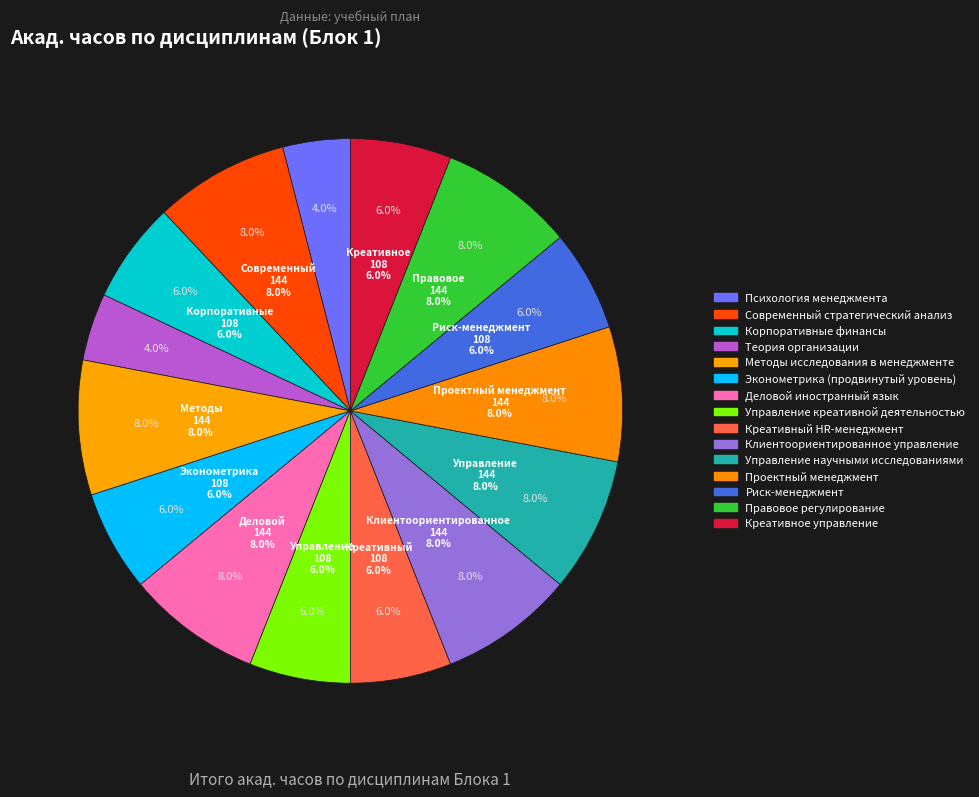

To the nearest percent, what portion does Управление научными исследованиями represent?

8%